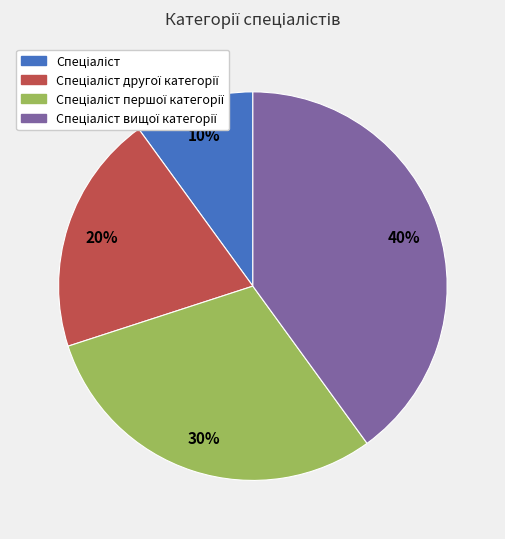

To the nearest percent, what is the average slice percentage?

25%